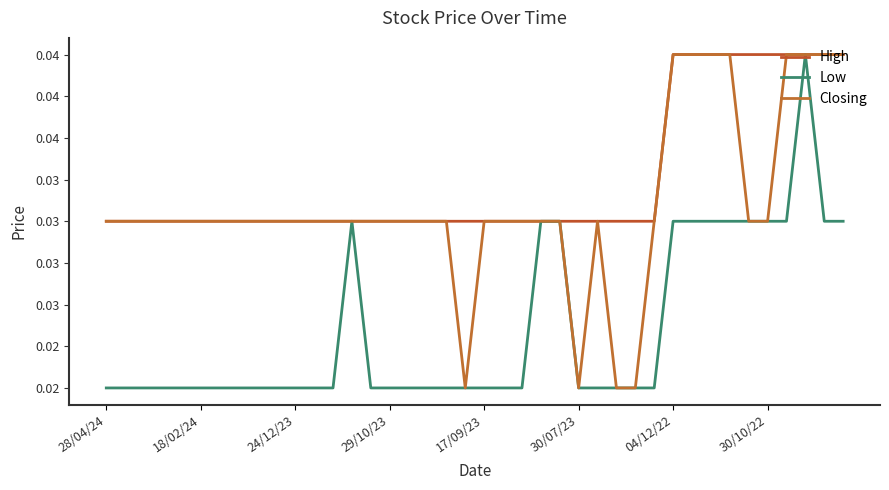

Does the chart have visible grid lines?

No